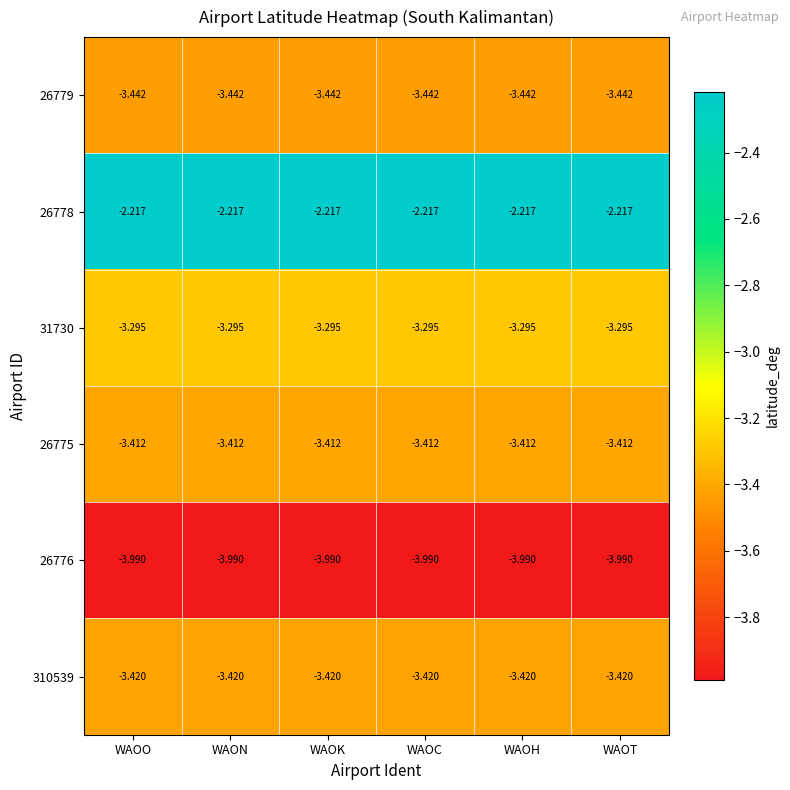

Is the value of 26775 at WAON greater than the value of 26778 at WAON?

No